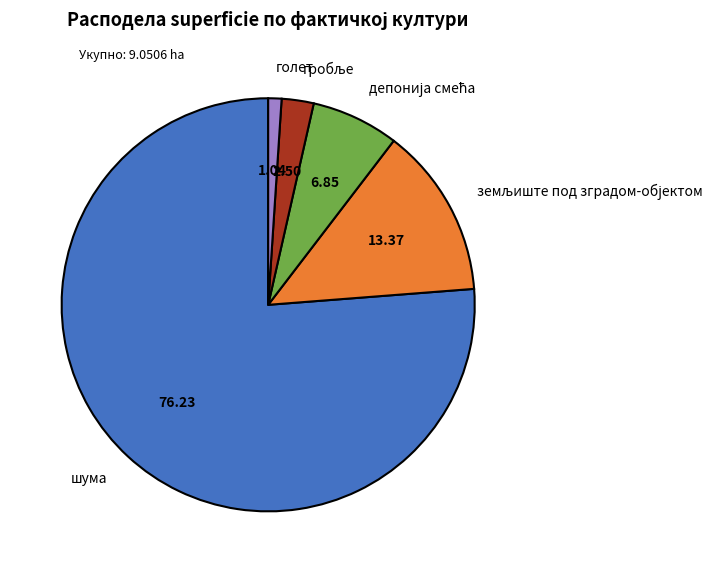

Does any single category account for the majority?

Yes